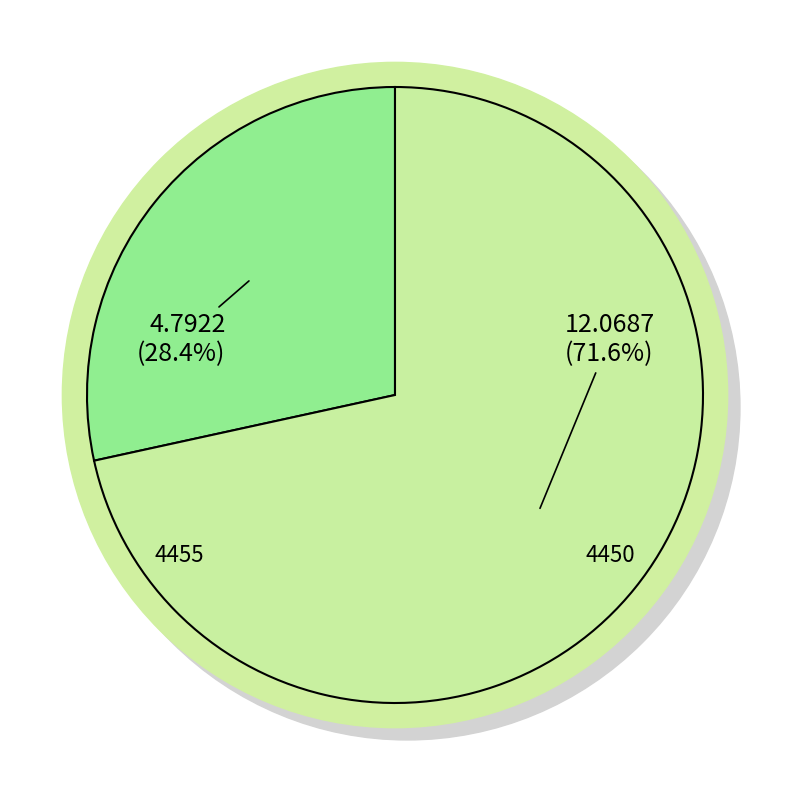

To the nearest percent, what is the difference between the 4455 and 4450 slice percentages?

43%